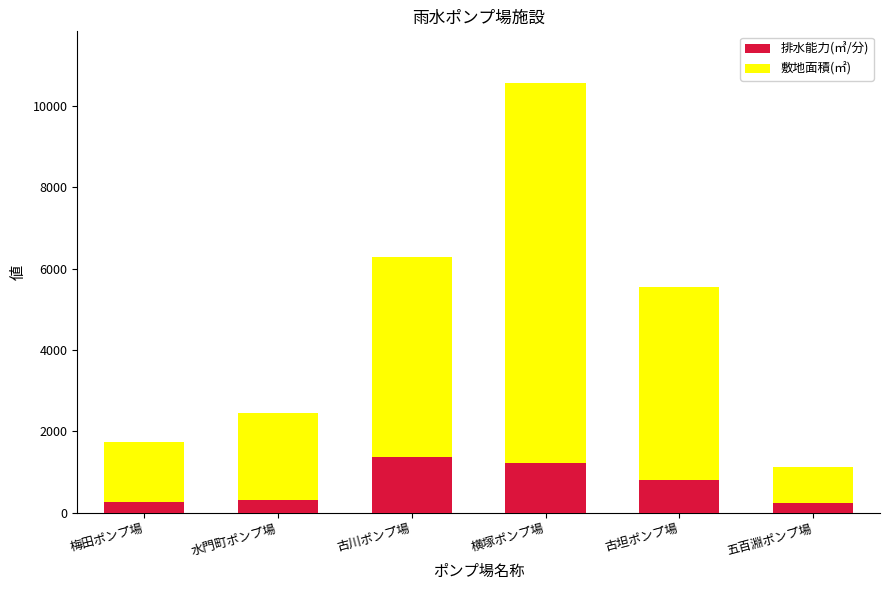

What is the highest value of the 排水能力(㎥/分) series?

1360